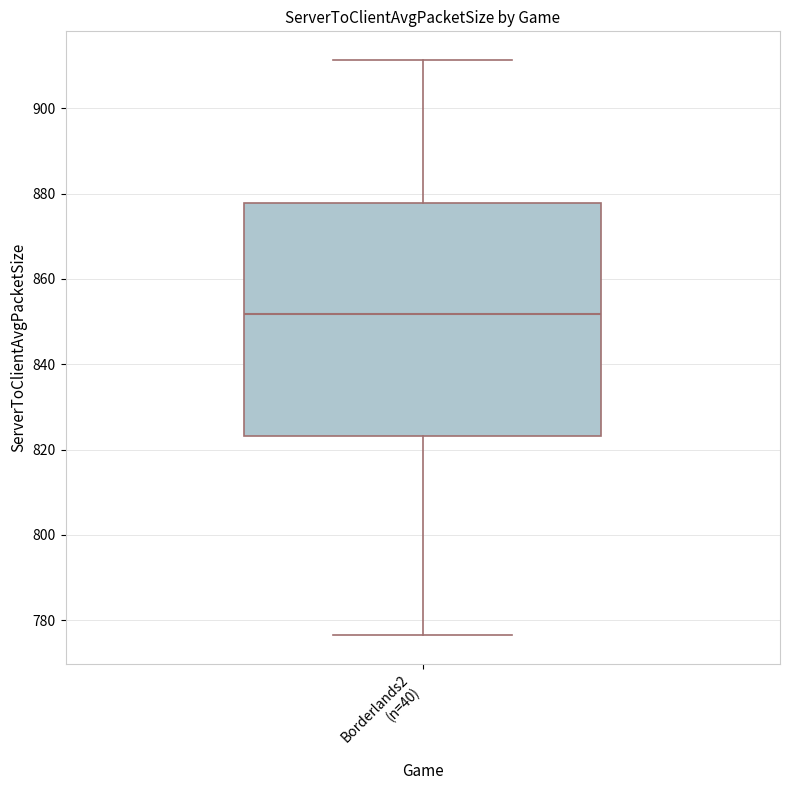

Transcribe this box plot: give where the median line is, the range the box spans, and where the two whiskers end, as read against the y-axis. The values are not printed on the chart, so give them approximately, as read against the axis.

median 852, box 824 to 878, whiskers 776 to 912